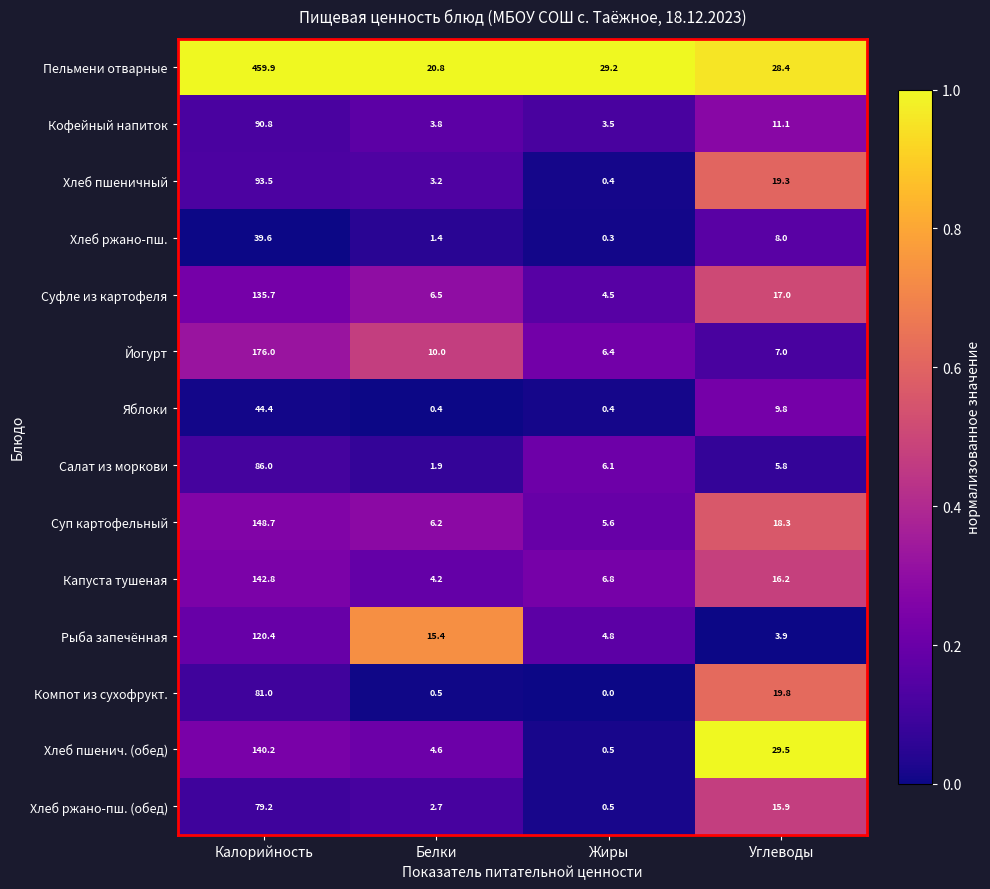

Which label corresponds to the smallest value in the chart?

Жиры